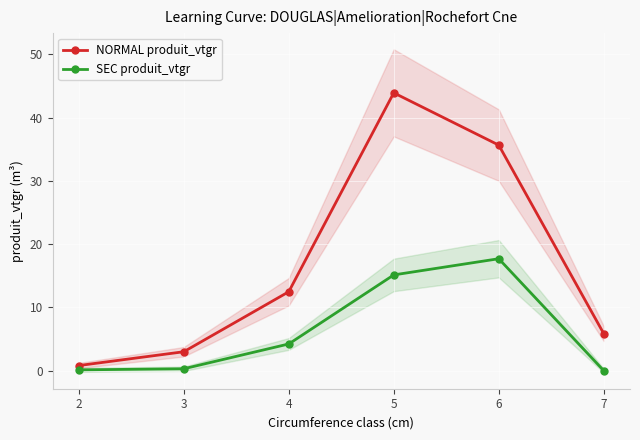

What is the difference between the NORMAL produit_vtgr values at 6 and 2?

34.8